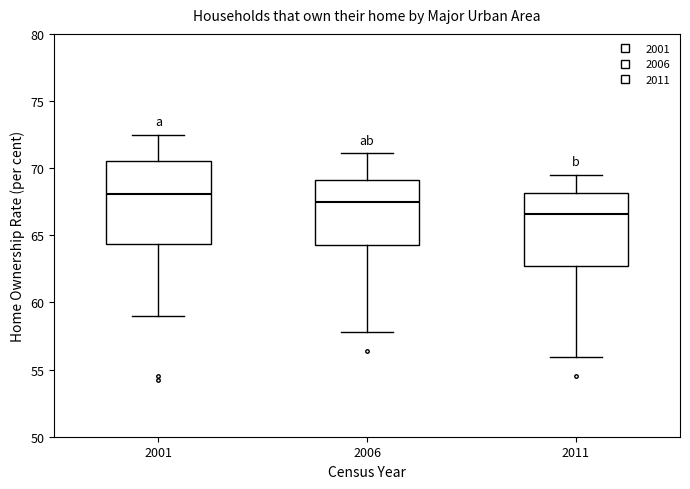

Reading left to right, transcribe this box plot: for each box, give where its median line is, the range the box spans, and where its two whiskers end, as read against the y-axis. The values are not printed on the chart, so give them approximately, as read against the axis.

2001: median 68.0, box 64.5 to 70.5, whiskers 59.0 to 72.5
2006: median 67.5, box 64.5 to 69.0, whiskers 58.0 to 71.0
2011: median 66.5, box 62.5 to 68.0, whiskers 56.0 to 69.5